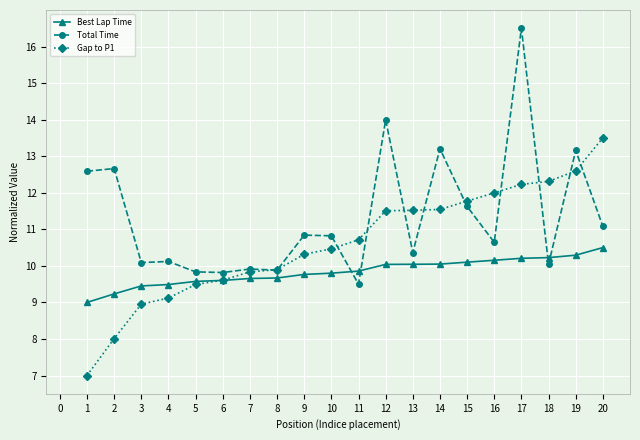

What is the difference between the Gap to P1 values at 12 and 14?

0.0